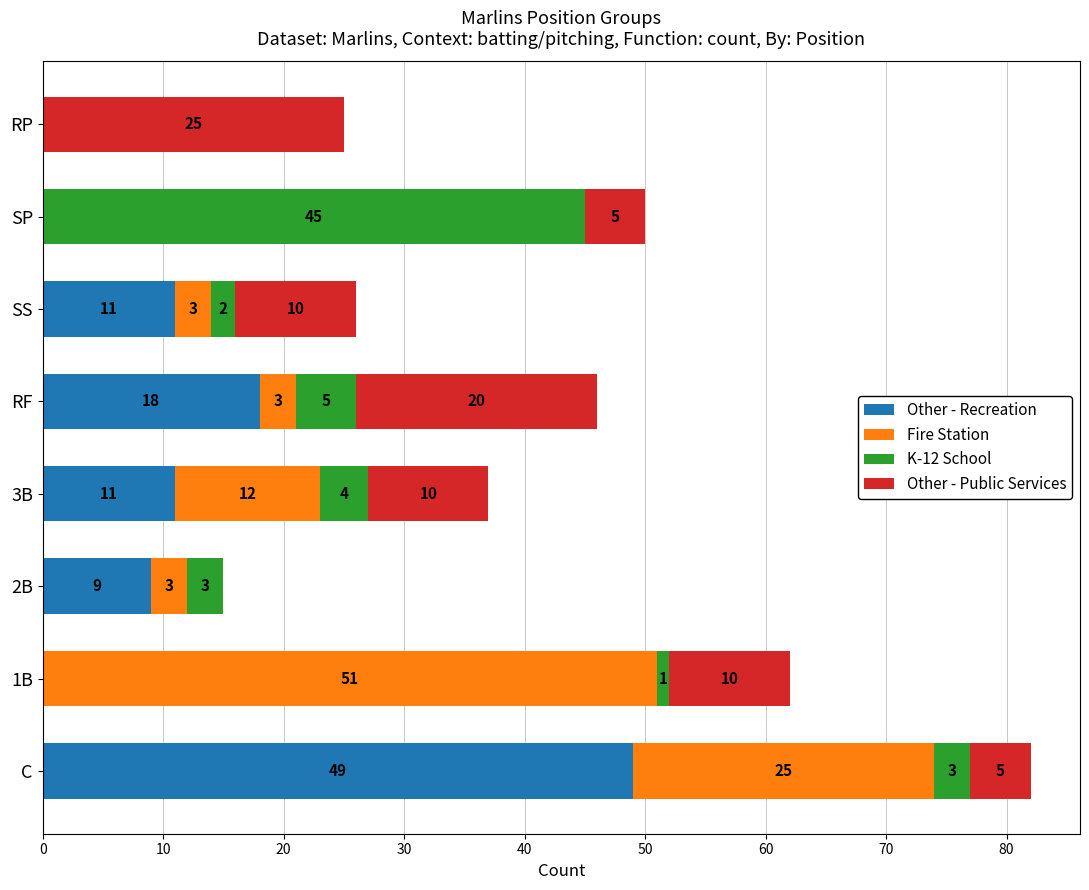

The value of Other - Recreation at 2B is 16. True or false?

False